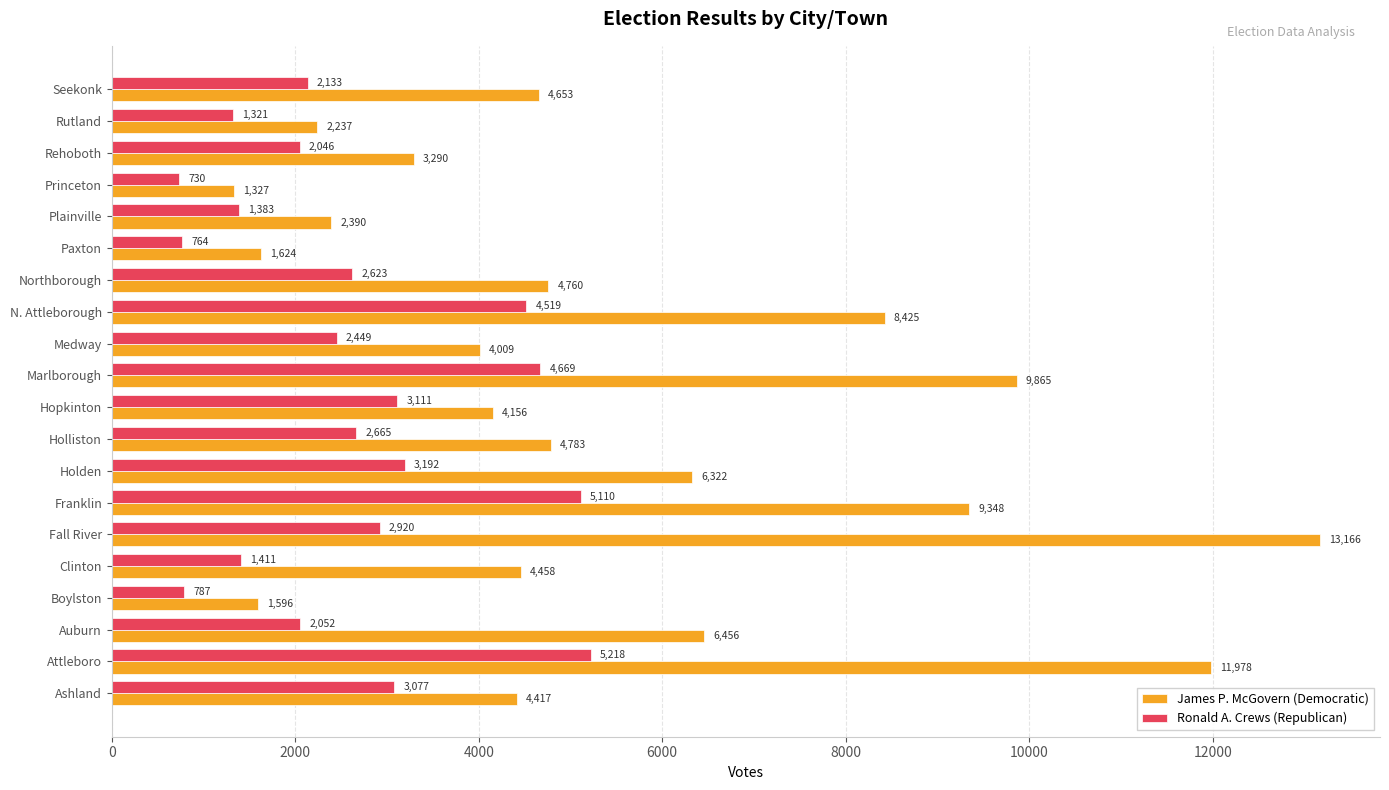

At which category is the sum across all series the highest?

Attleboro